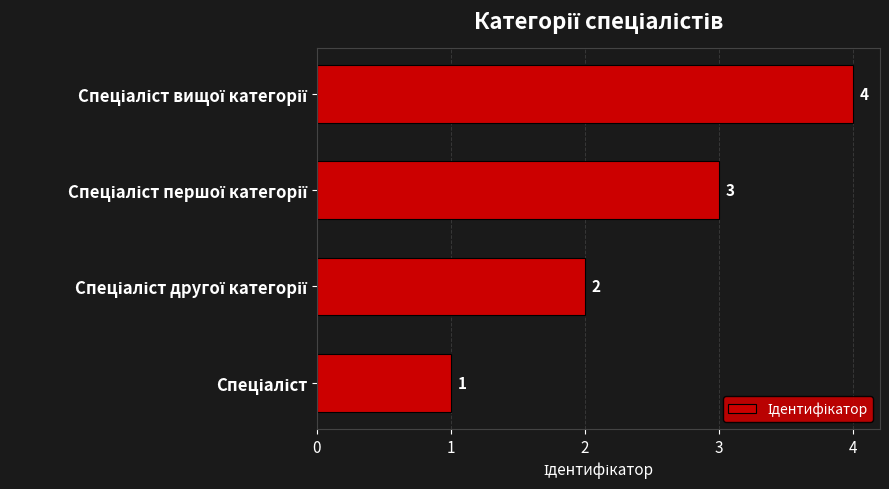

What is the difference between the maximum and second lowest values?

2